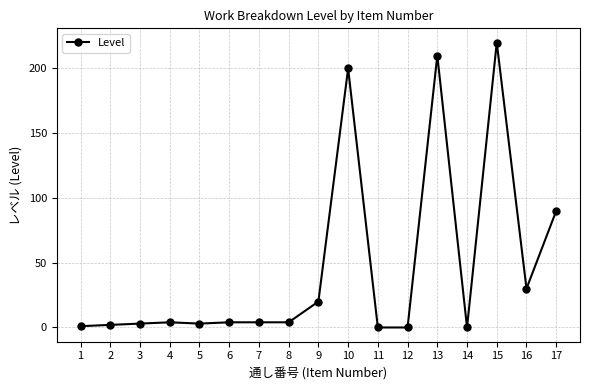

True or false: the data has more than 1 interior local peaks.

True